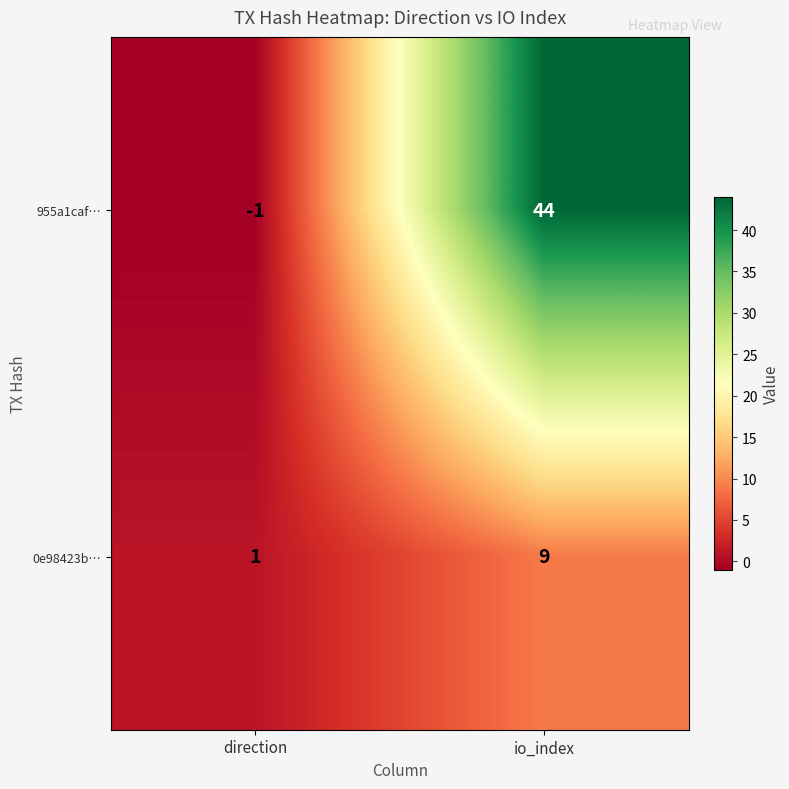

Reading right to left, extract all data points from this chart.

955a1caf…: io_index=44	direction=-1
0e98423b…: io_index=9	direction=1